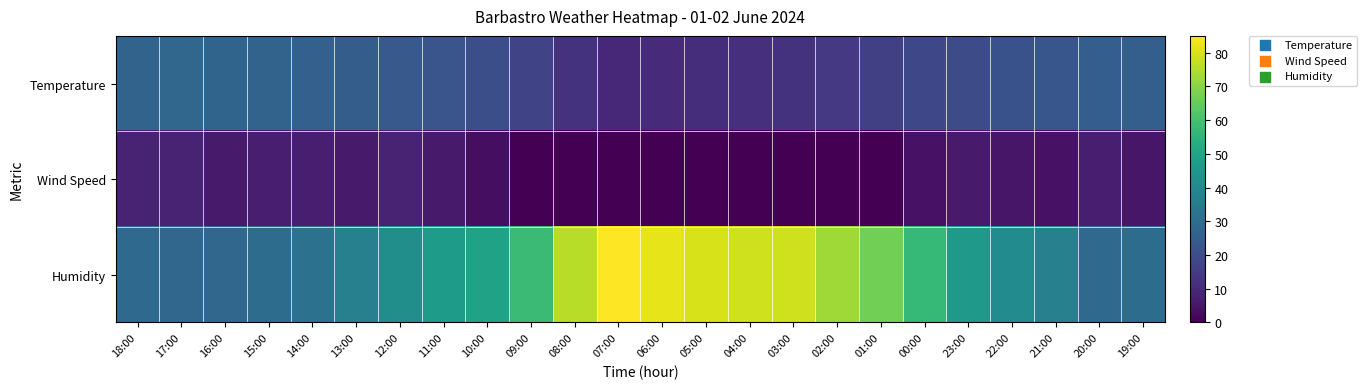

Which series has the widest spread of values?

Humidity